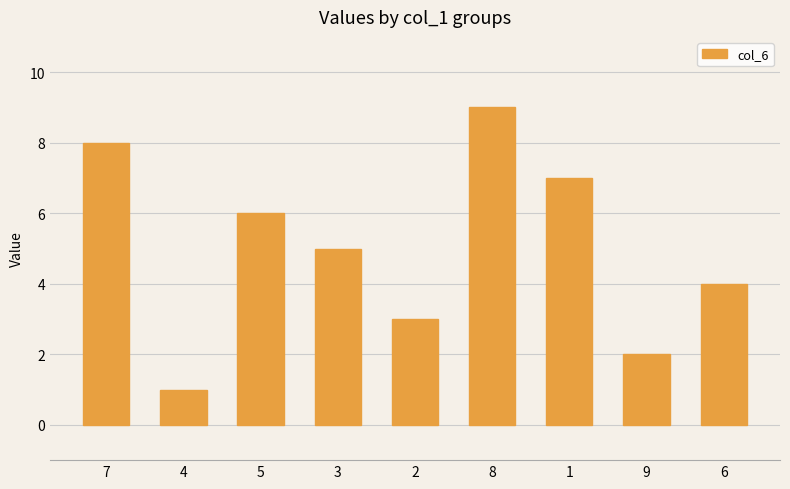

Reading left to right, transcribe all the data shown in this chart.

7=8	4=1	5=6	3=5	2=3	8=9	1=7	9=2	6=4